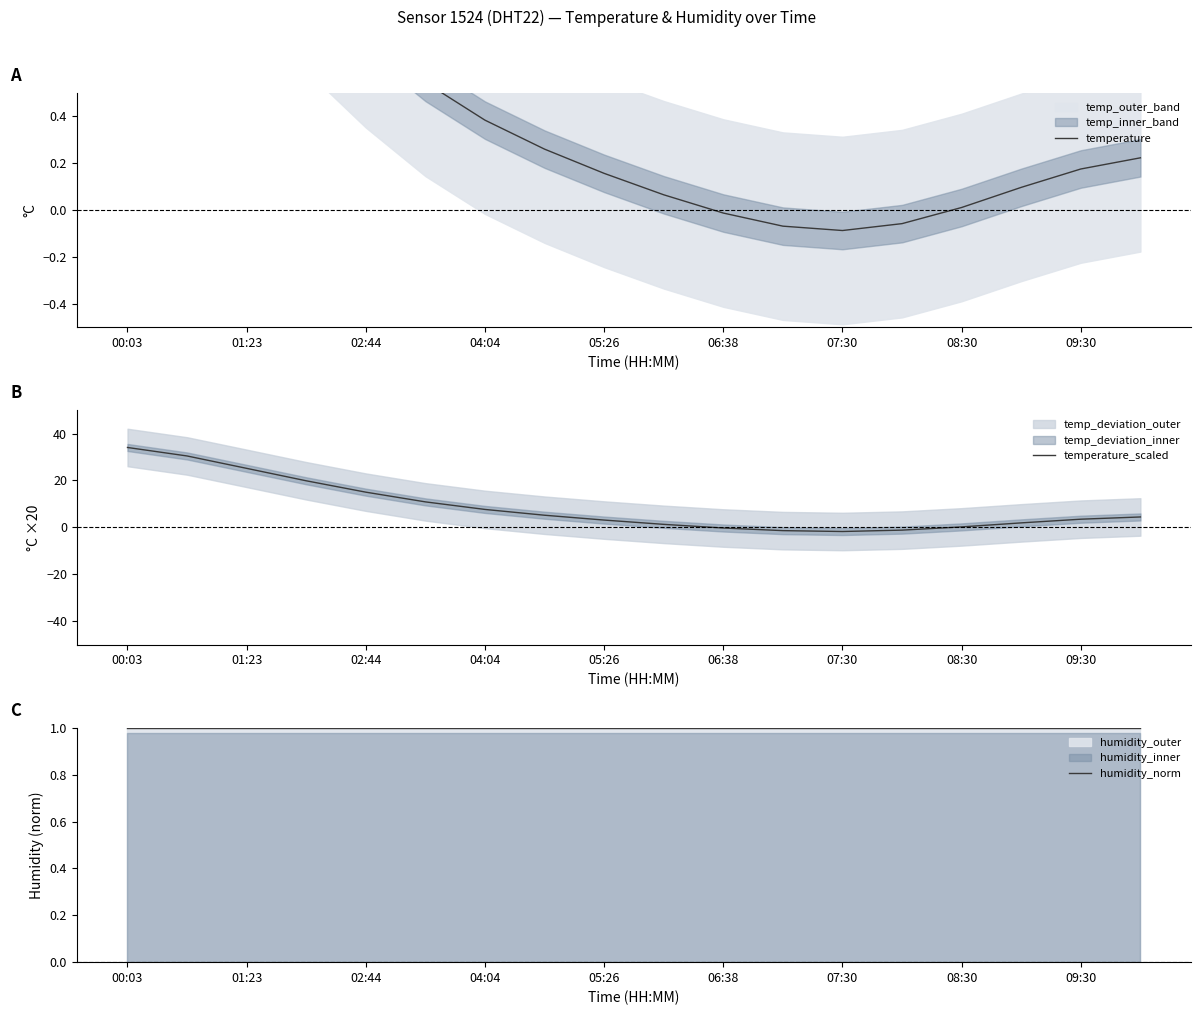

The temperature series shows 1.7 at 00:03. True or false?

True